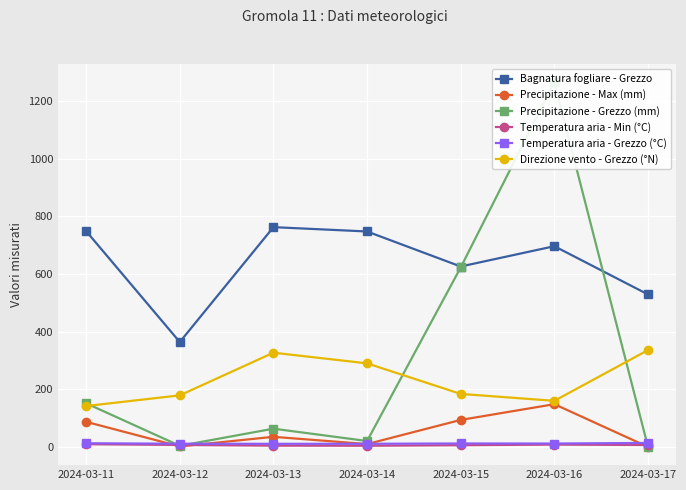

Reading left to right, extract all data points from this chart.

Bagnatura fogliare - Grezzo: 748.7	364.0	762.5	747.5	626.0	696.4	529.1
Precipitazione - Max (mm): 87.2	1.8	35.2	10.0	93.8	148.4	0.2
Precipitazione - Grezzo (mm): 151.4	4.0	63.4	20.6	622.8	1265.2	0.2
Temperatura aria - Min (°C): 9.6	7.0	4.6	4.2	6.1	8.2	6.8
Temperatura aria - Grezzo (°C): 12.9	11.2	10.9	11.0	12.1	11.9	13.9
Direzione vento - Grezzo (°N): 142.0	179.0	327.0	290.0	184.0	160.0	336.0